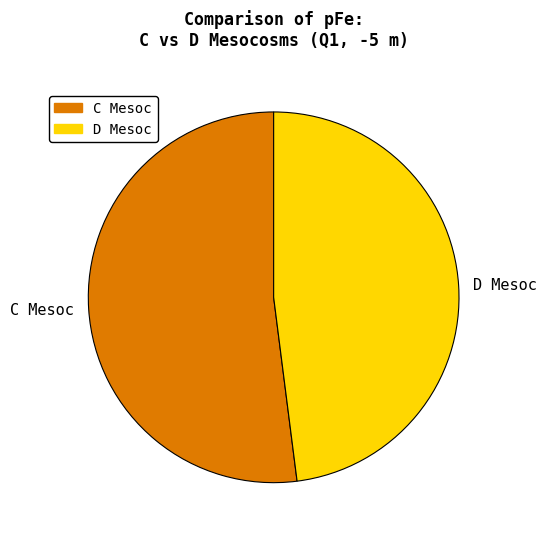

What is the ratio of the value at D Mesoc to the value at C Mesoc?

0.9